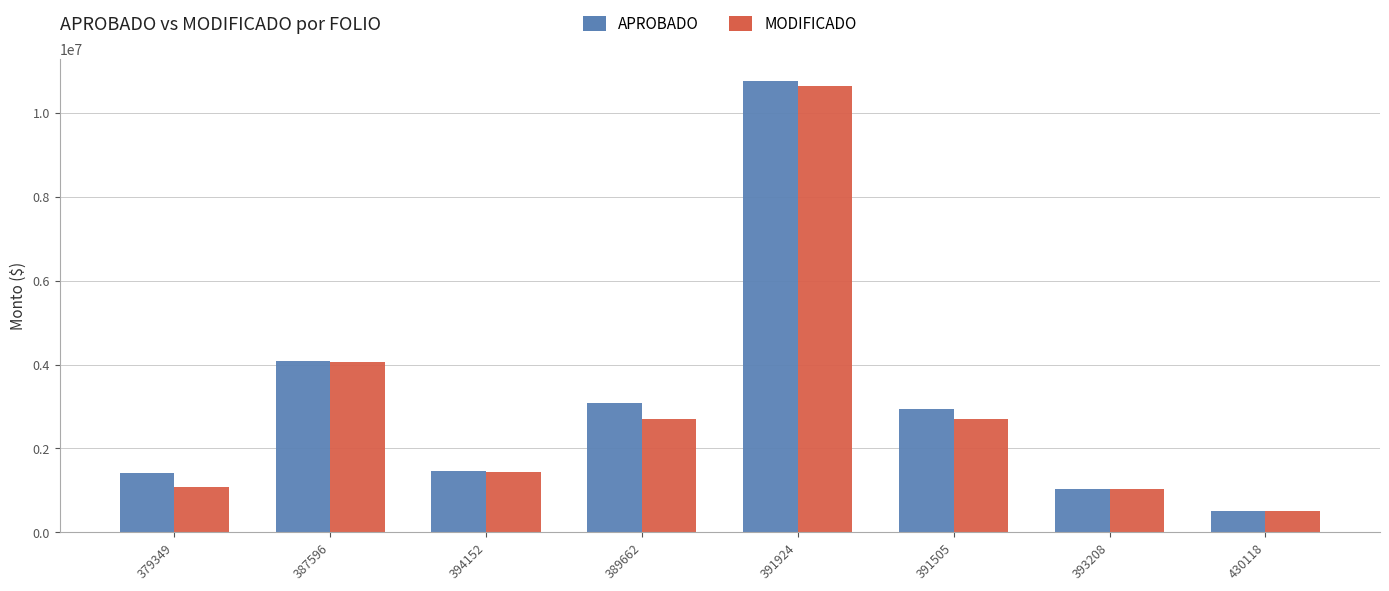

True or false: MODIFICADO has a value of 15138316.0 at 391924.

False